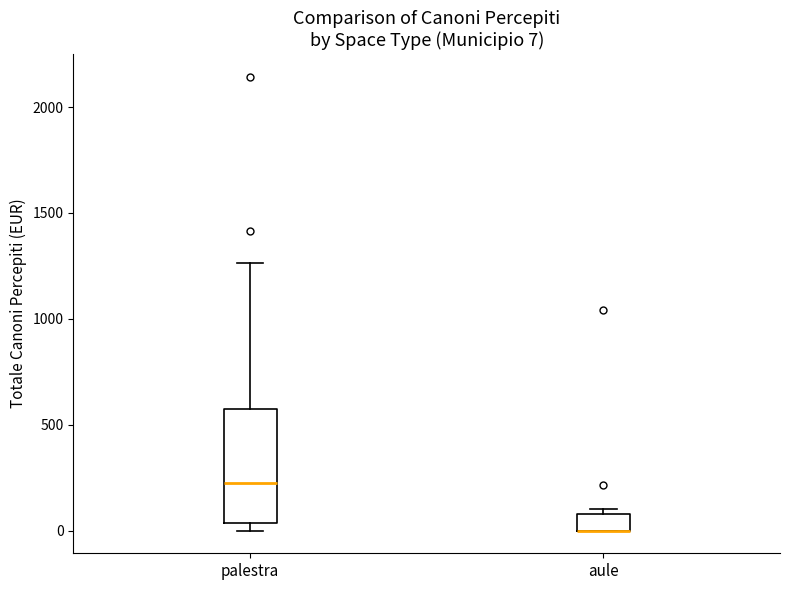

Comparing the boxes themselves (not the whiskers), which one is the tallest?

palestra